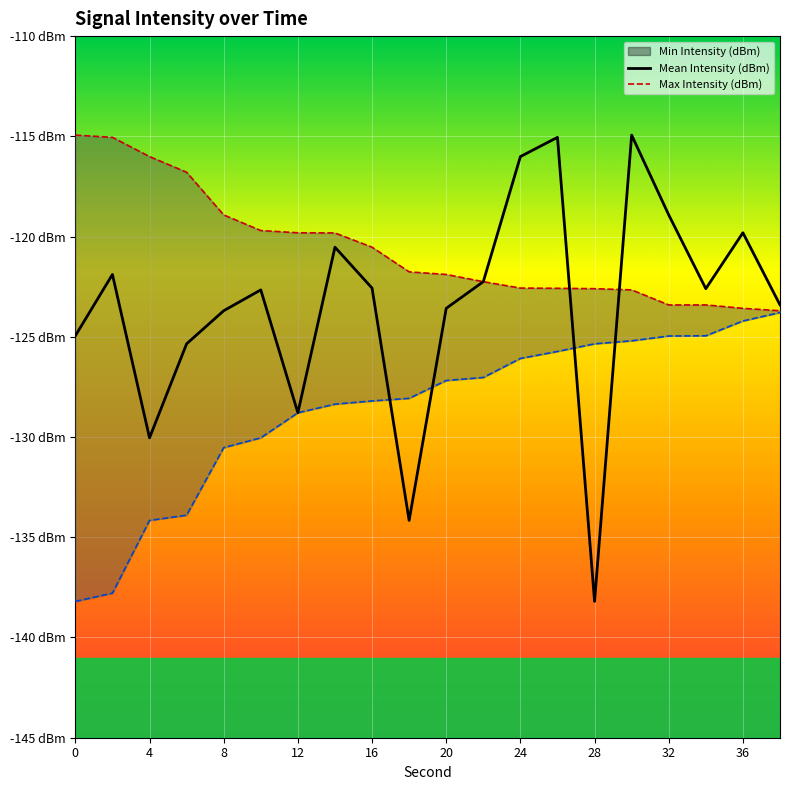

At which category does the chart reach its minimum across all series?

28